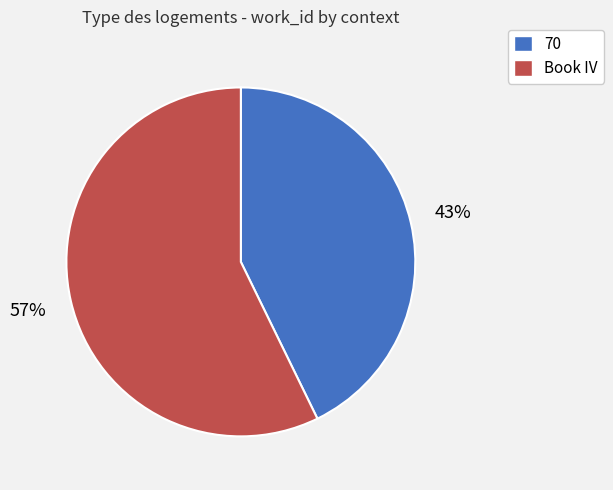

To the nearest percent, what is the combined percentage of Book IV and 70?

100%